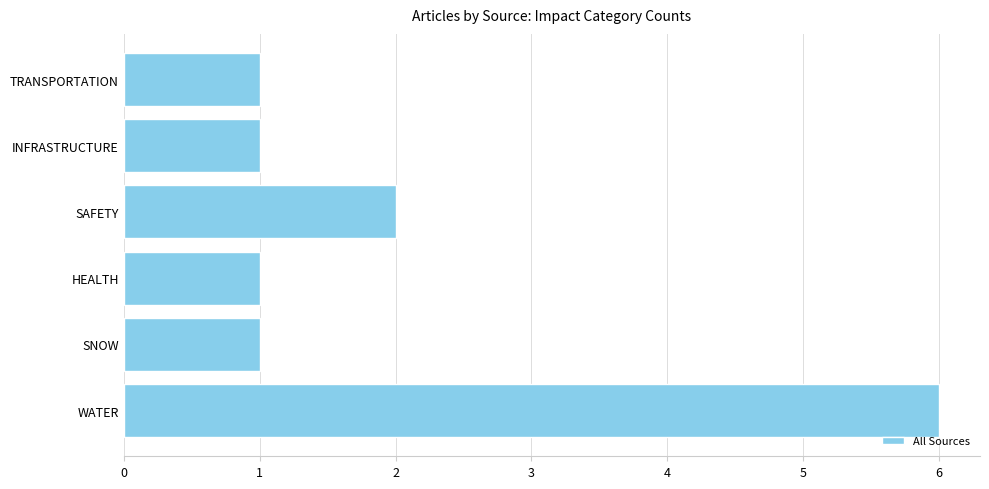

What is the sum of all values?

12